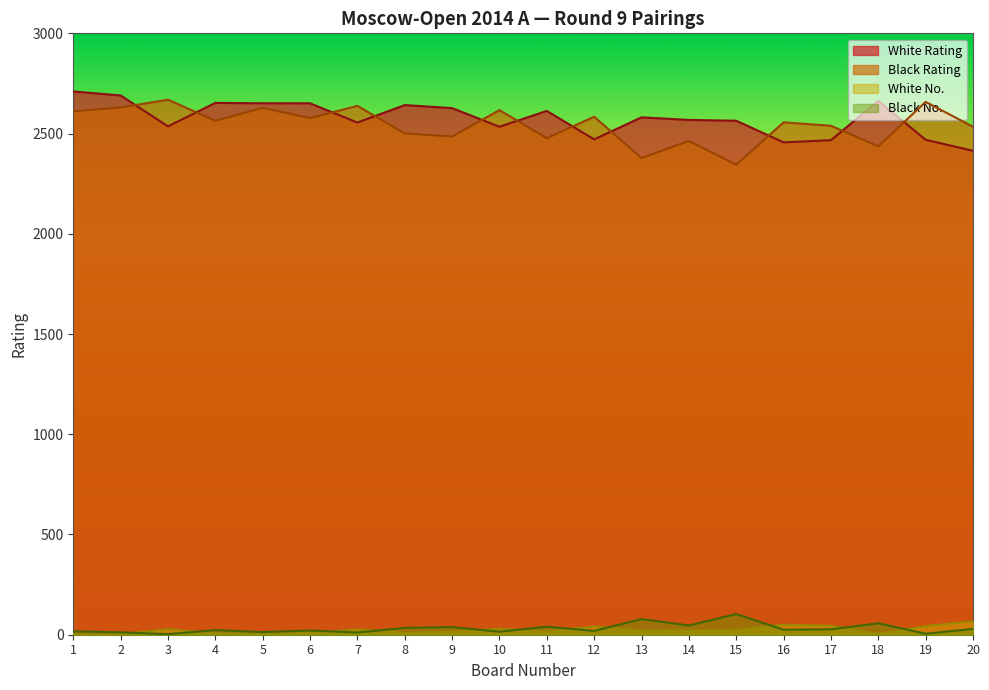

Does the chart display data point markers on the line(s)?

No